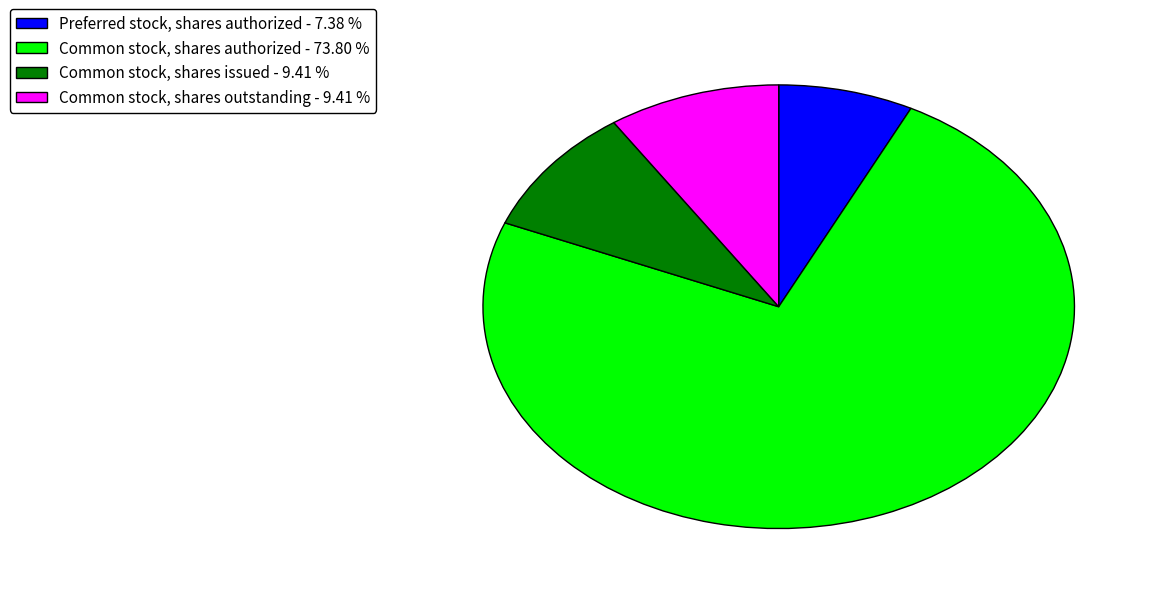

Is the sum of Preferred stock, shares authorized - 7.38 % and Common stock, shares authorized - 73.80 % greater than half?

Yes